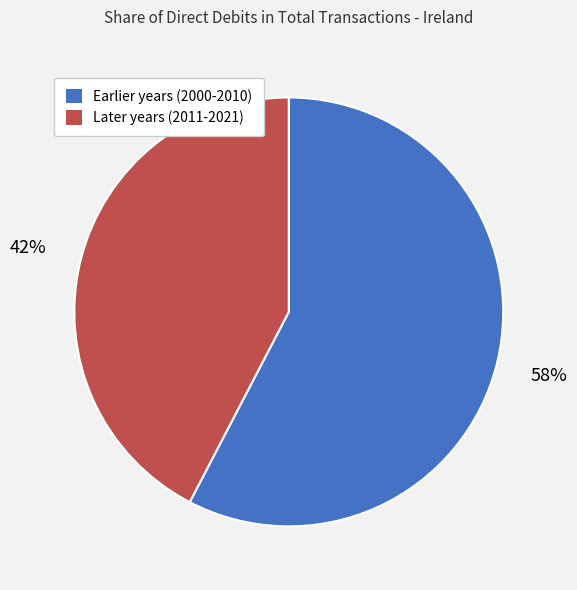

Count the number of slices in the pie.

2